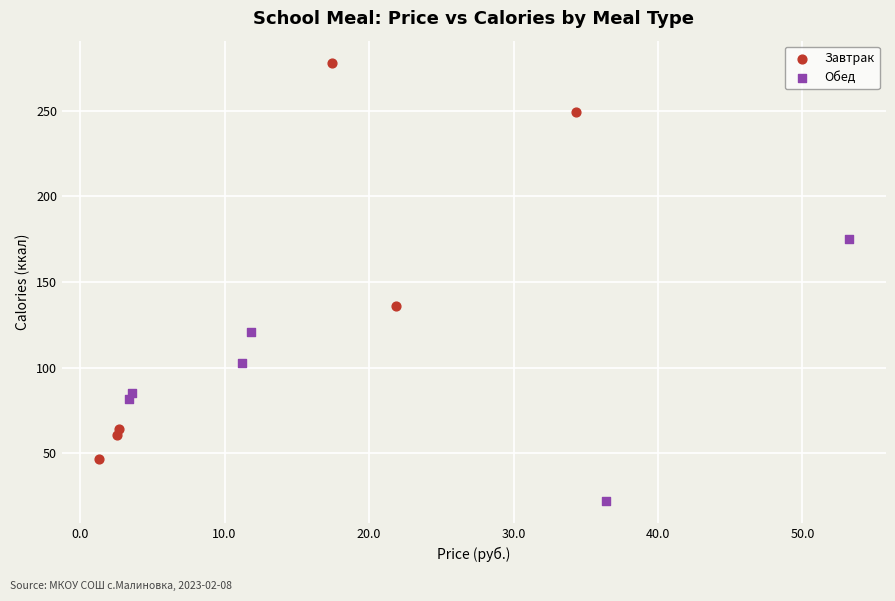

Which series reaches the maximum Y coordinate?

Завтрак